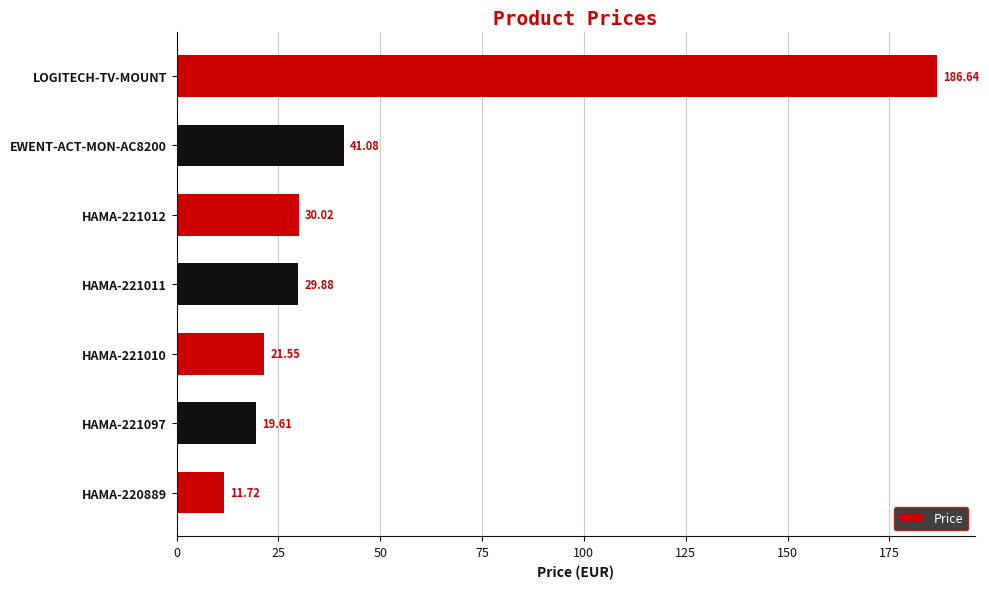

Which label corresponds to the largest value in the chart?

LOGITECH-TV-MOUNT